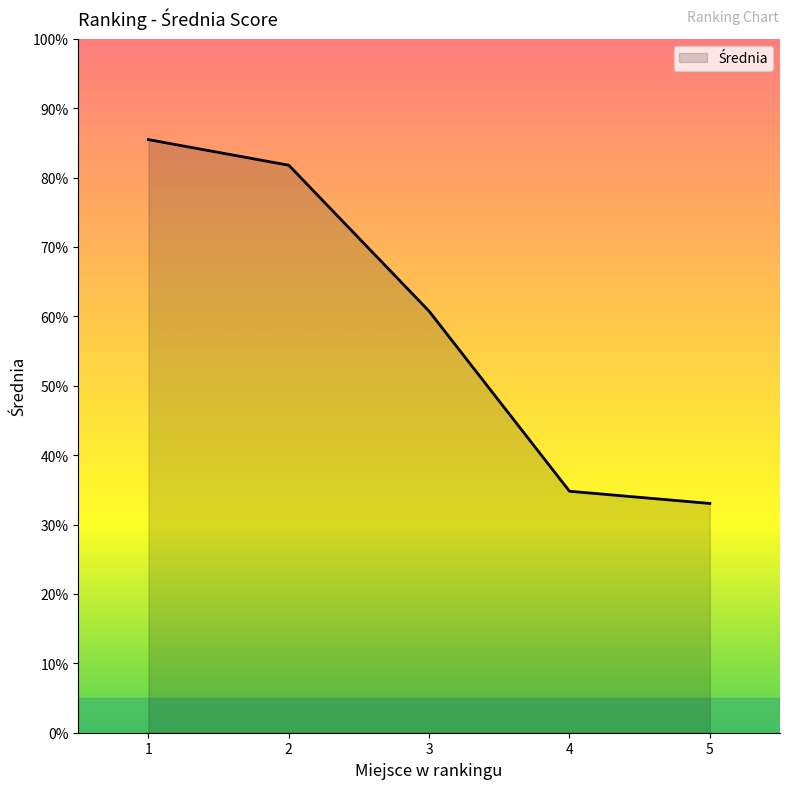

What is the change in value from 1 to 3?

-24.7